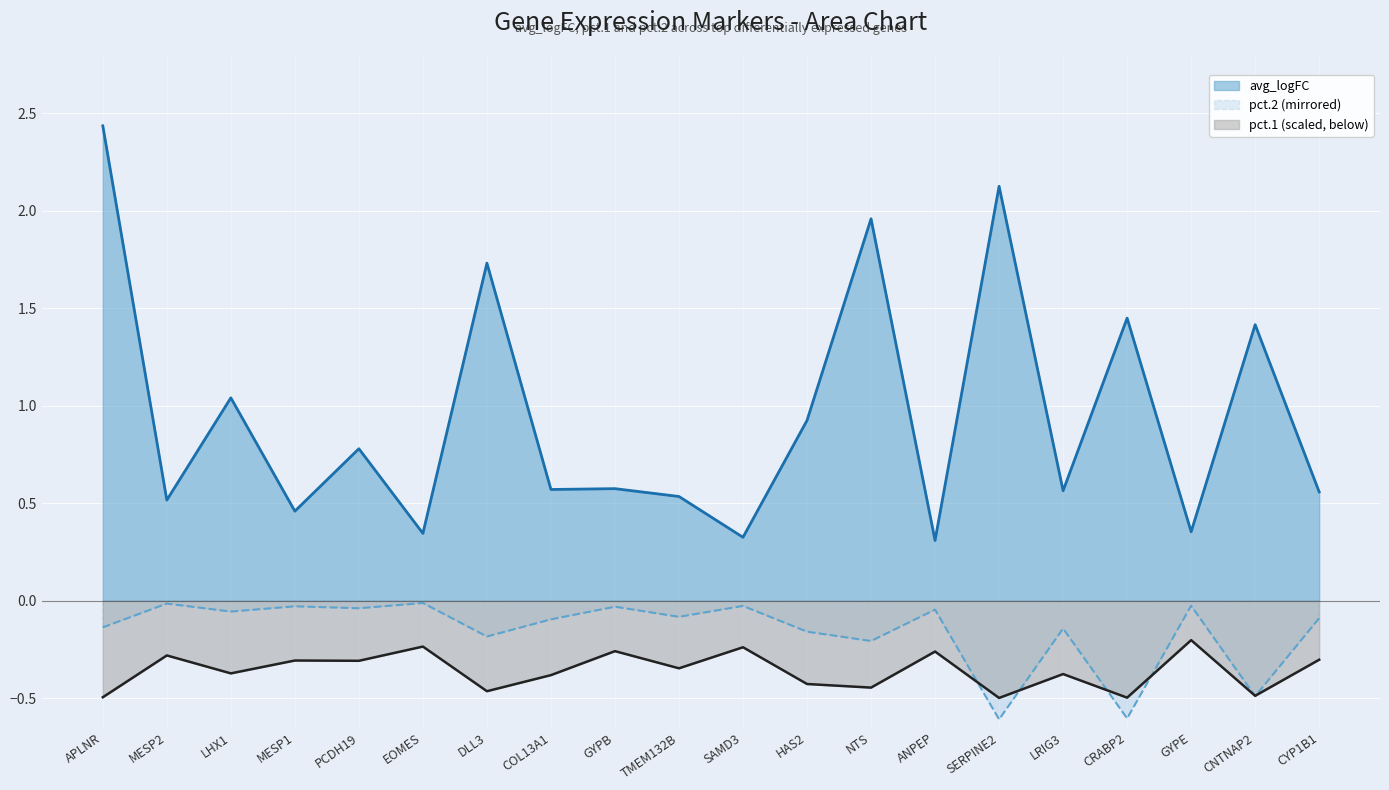

Where is pct.1 nearest to the value 0?

GYPE